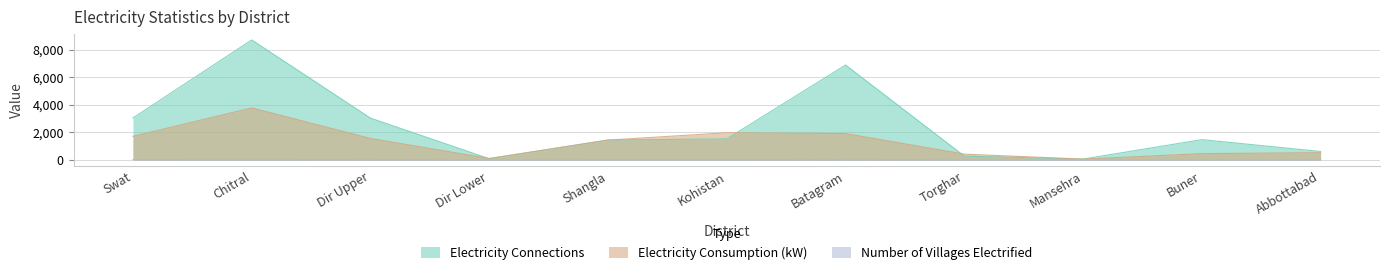

Between Torghar and Abbottabad, which series saw the biggest shift?

Electricity Connections